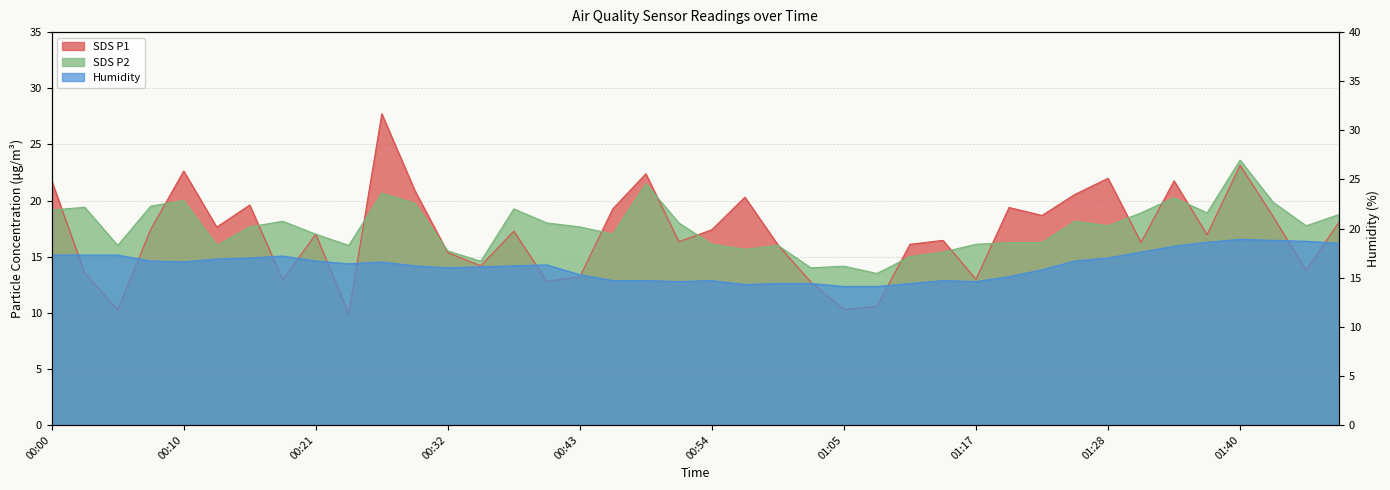

True or false: SDS_P2 has a value of 15.4 at 01:14.

True